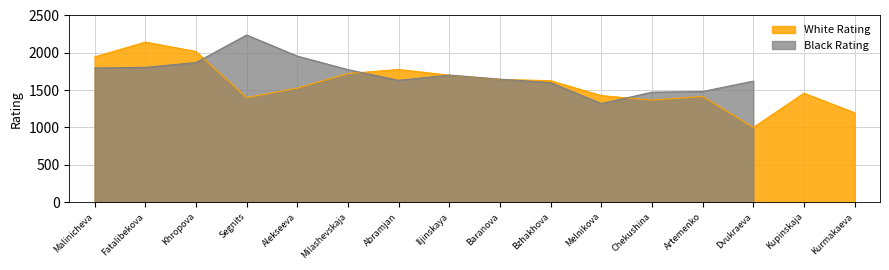

Reading left to right, list all the values displayed in this chart.

Malinicheva=1945	Fatalibekova=2143	Khropova=2018	Segnits=1400	Alekseeva=1527	Milashevskaja=1722	Abramjan=1777	Iljinskaya=1700	Baranova=1644	Bzhakhova=1626	Melnikova=1427	Chekushina=1366	Artemenko=1416	Dvukraeva=1000	Kupinskaja=1459	Kurmakaeva=1197